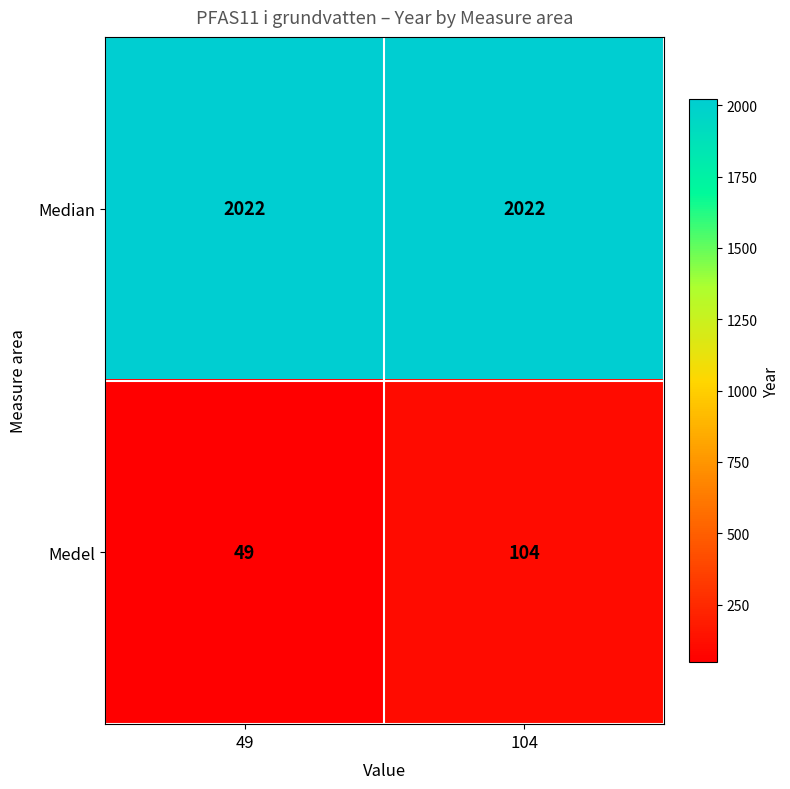

Reading left to right, transcribe all the data shown in this chart.

Median: 49=2022	104=2022
Medel: 49=49	104=104